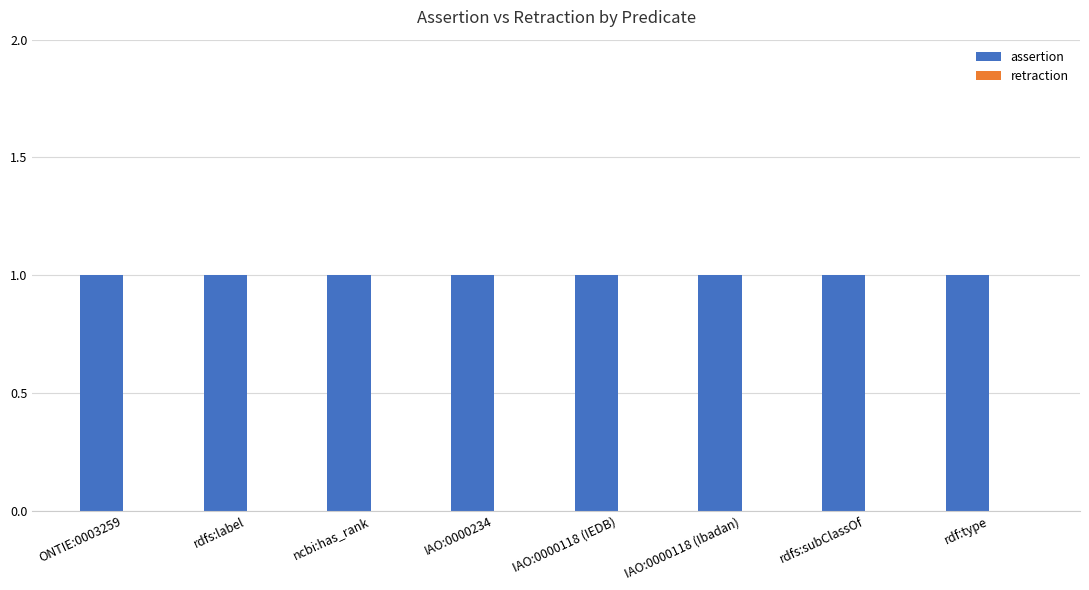

What is the difference between the highest and lowest values at IAO:0000234?

1